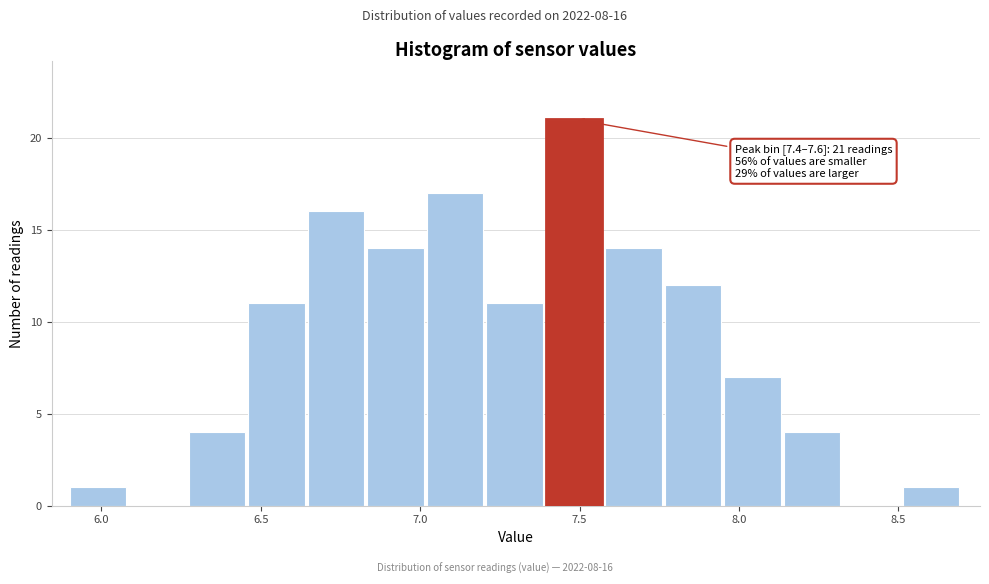

Read against the x-axis, roughly where is the centre of the tallest bar?

7.50